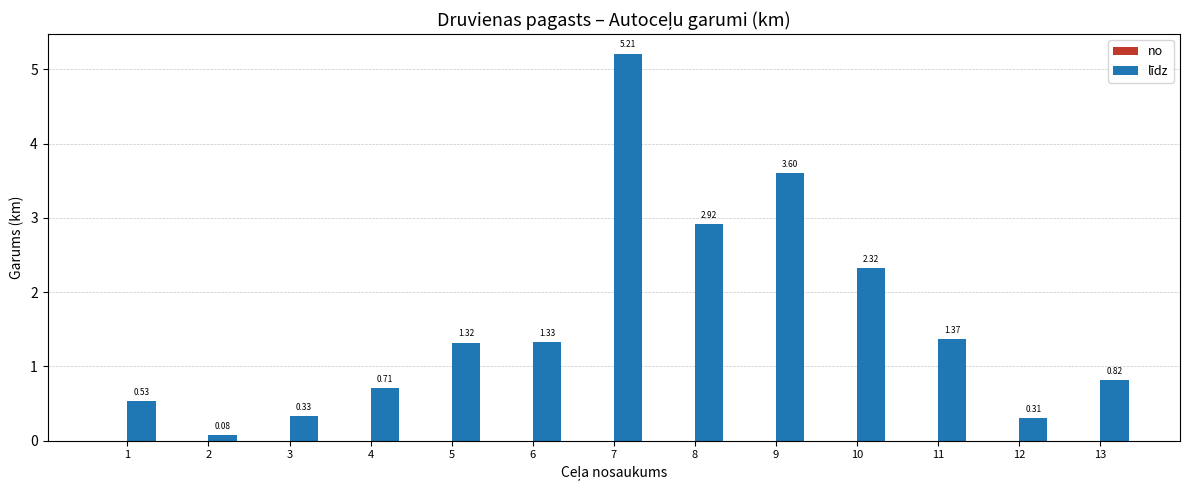

Which has a higher value, 13 or 7?

7